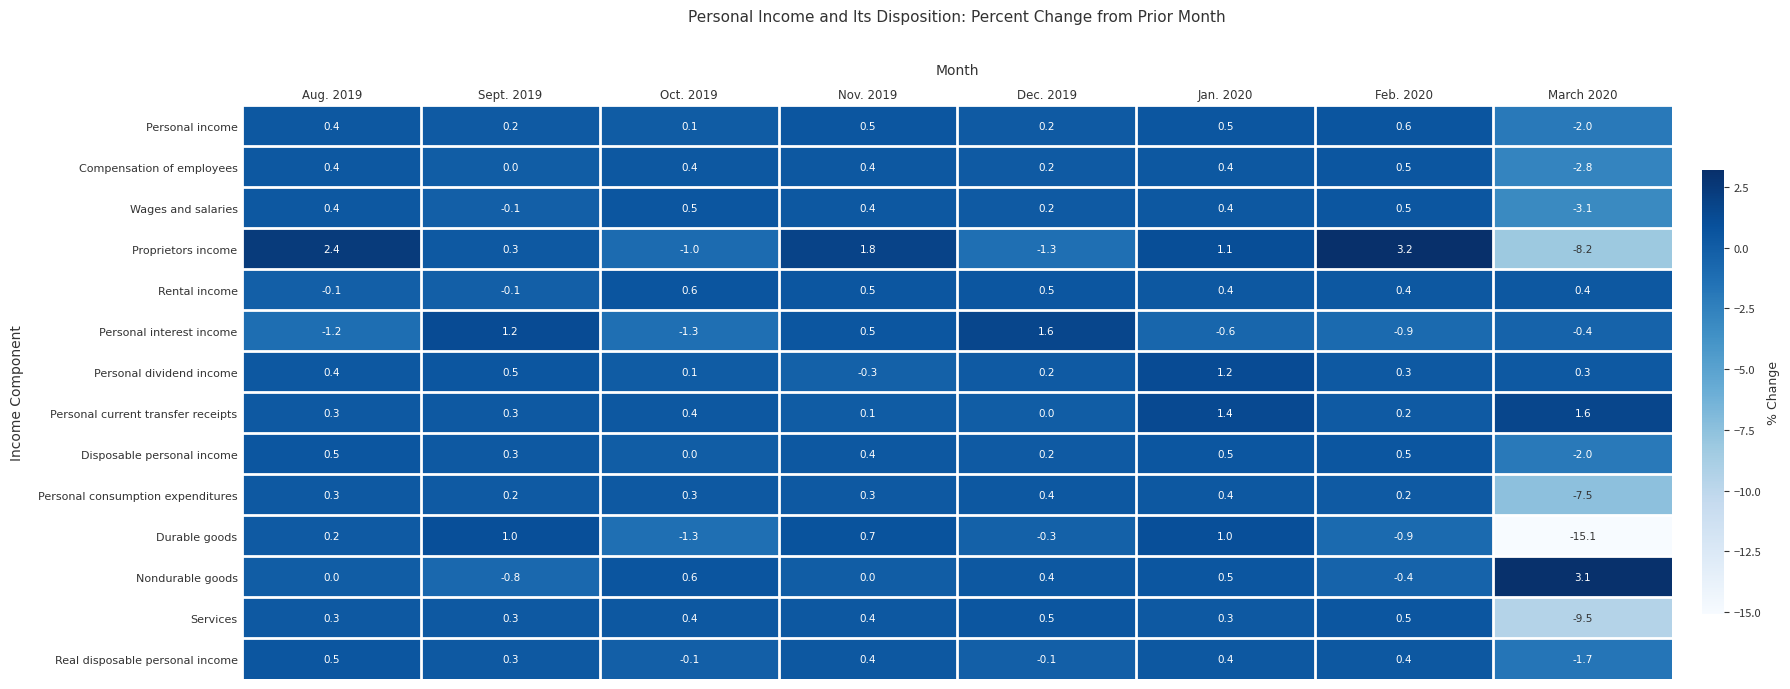

What is the minimum value shown in the chart?

-15.1